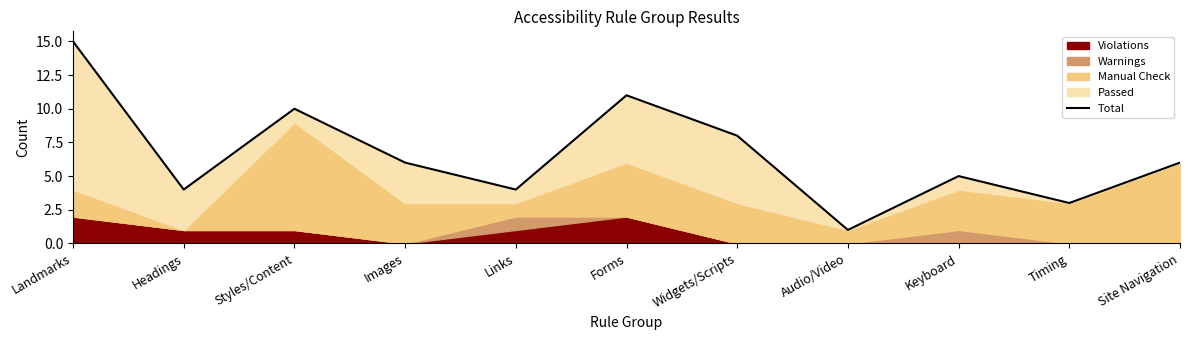

What is the change in value from Images to Audio/Video?

-5